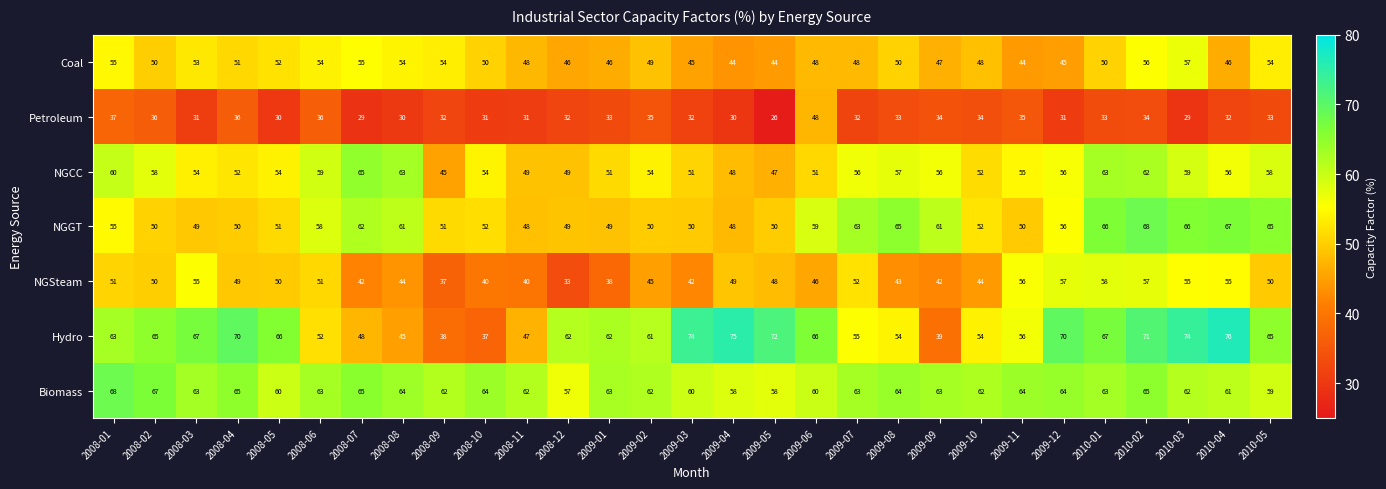

What is the total value across all series at 2009-12?

379